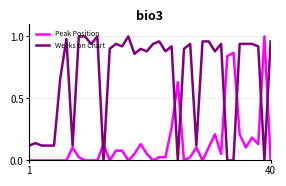

How many intersections are there between Peak Position and Weeks on Chart?

8